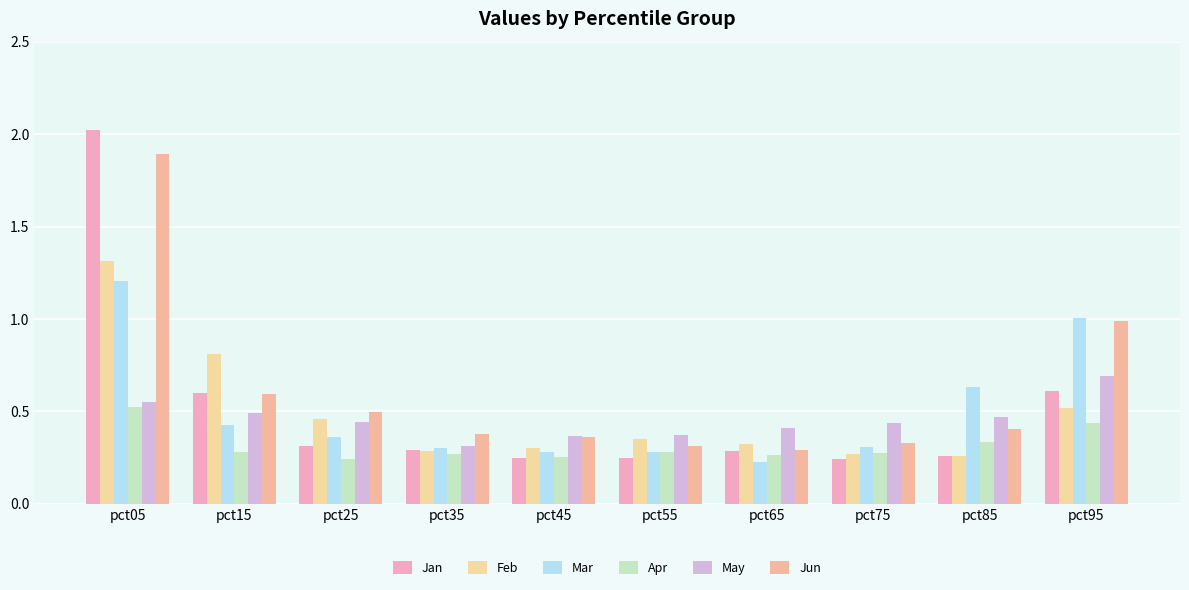

At pct35, list the series in order from largest to smallest.

Jun, May, Mar, Jan, Feb, Apr